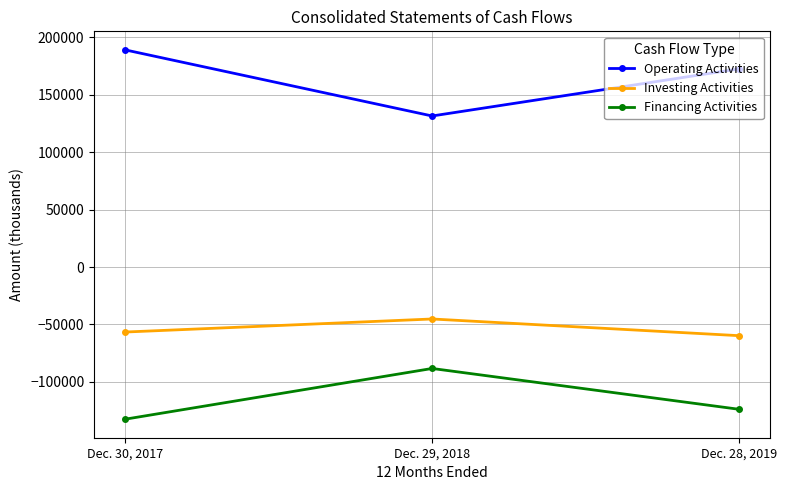

How many Operating Activities values are between 131540 and 189160?

3